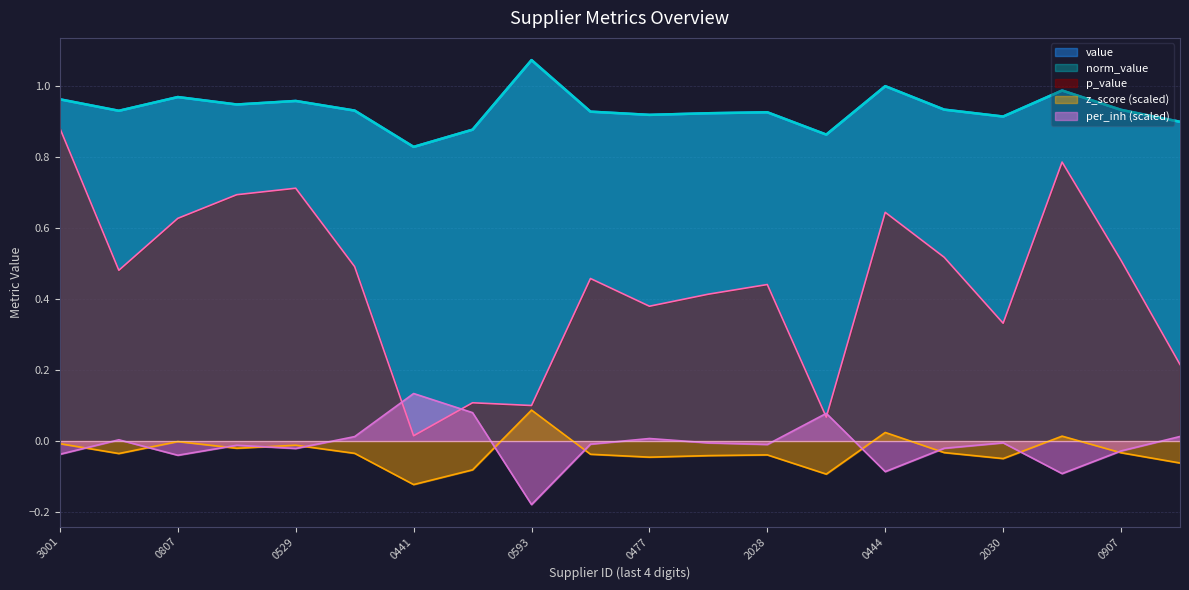

At how many categories does at least one series exceed 0?

20